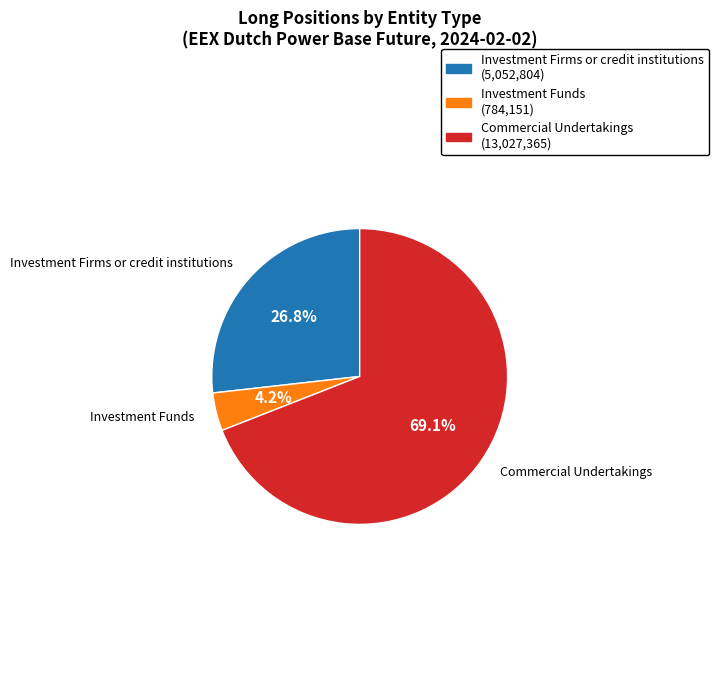

Is there any slice that represents more than half of the pie?

Yes